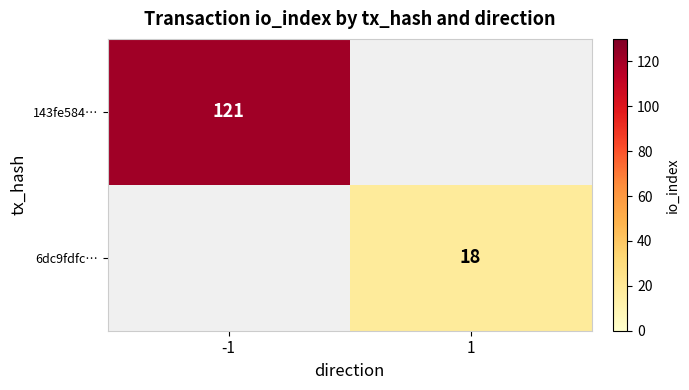

The value of 6dc9fdfc… at 1 is 5. True or false?

False